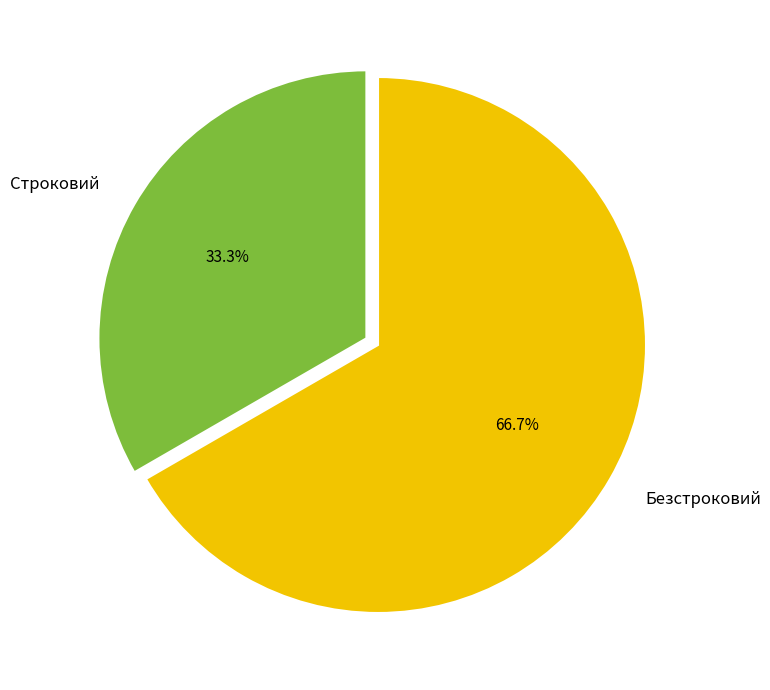

To the nearest percent, what is the combined percentage of Строковий and Безстроковий?

100%